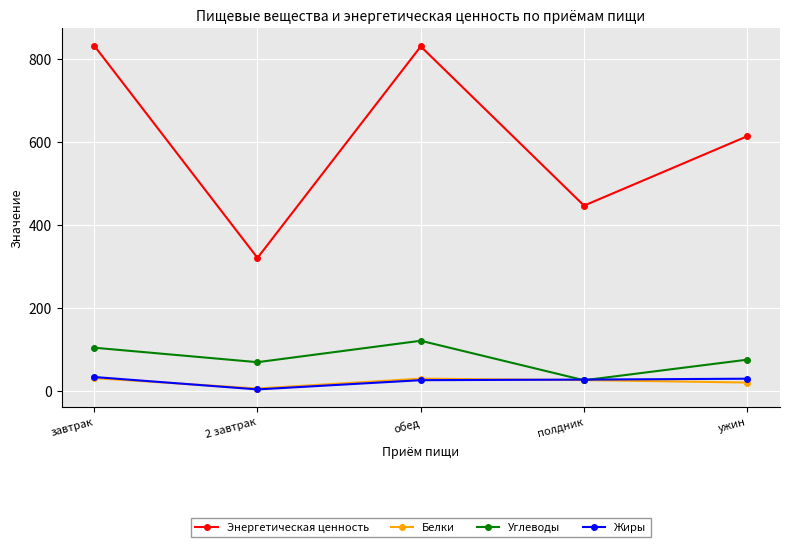

What is the difference between the maximum and minimum values in the Жиры series?

30.0